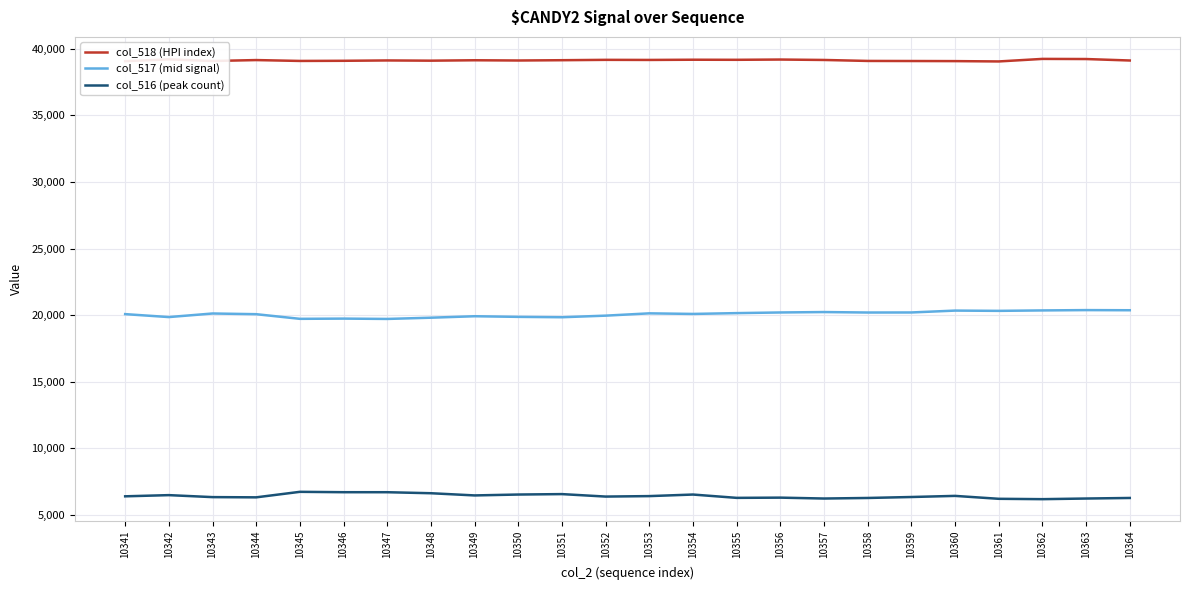

In col_518 (HPI index), how many points are higher than both neighbors (excluding endpoints)?

8